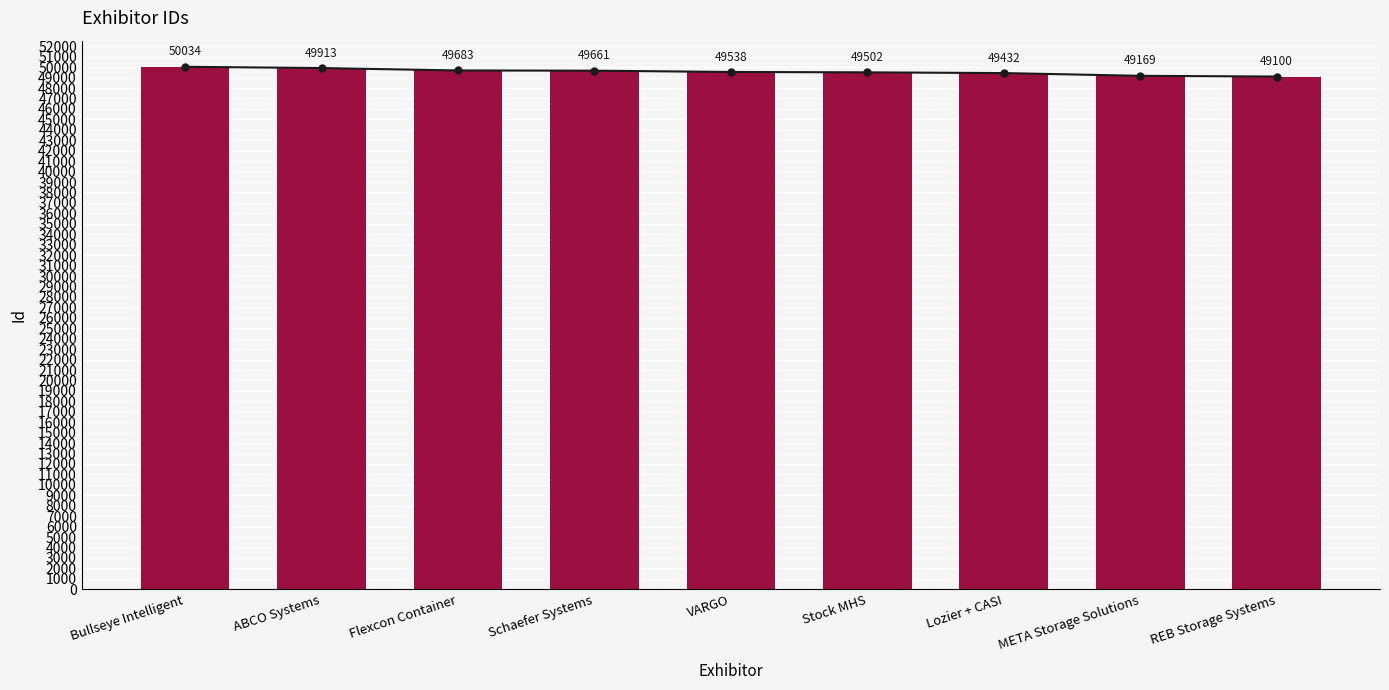

Read the value at Lozier + CASI.

49432